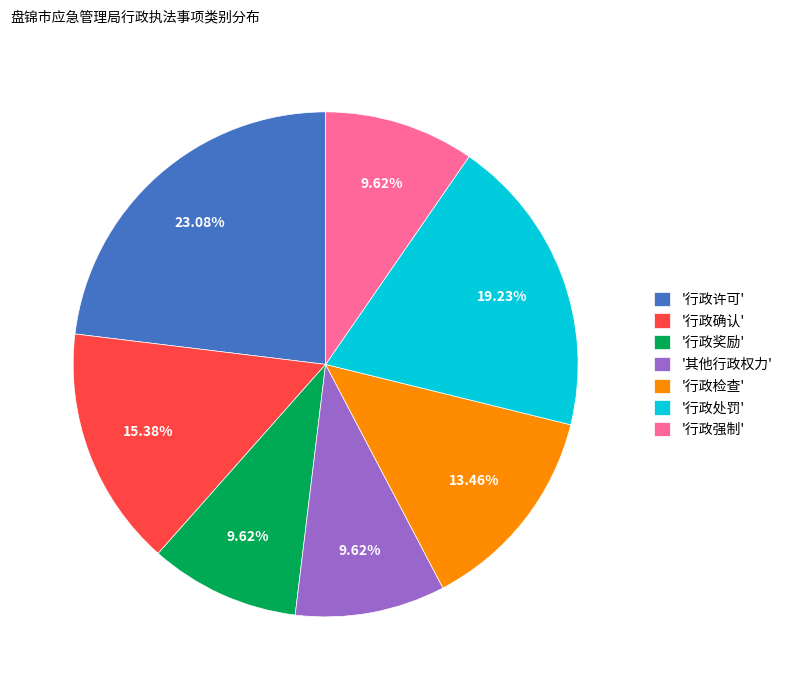

Which has a higher value, '行政许可' or '行政奖励'?

'行政许可'